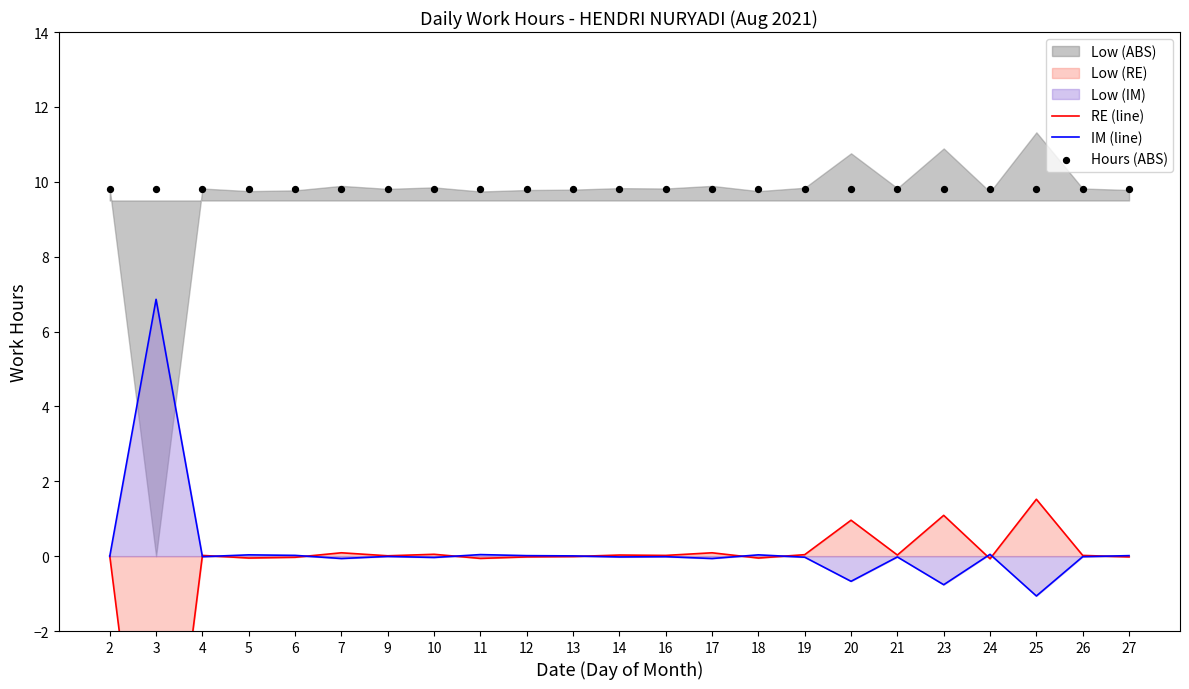

At how many categories does at least one series exceed 7?

23